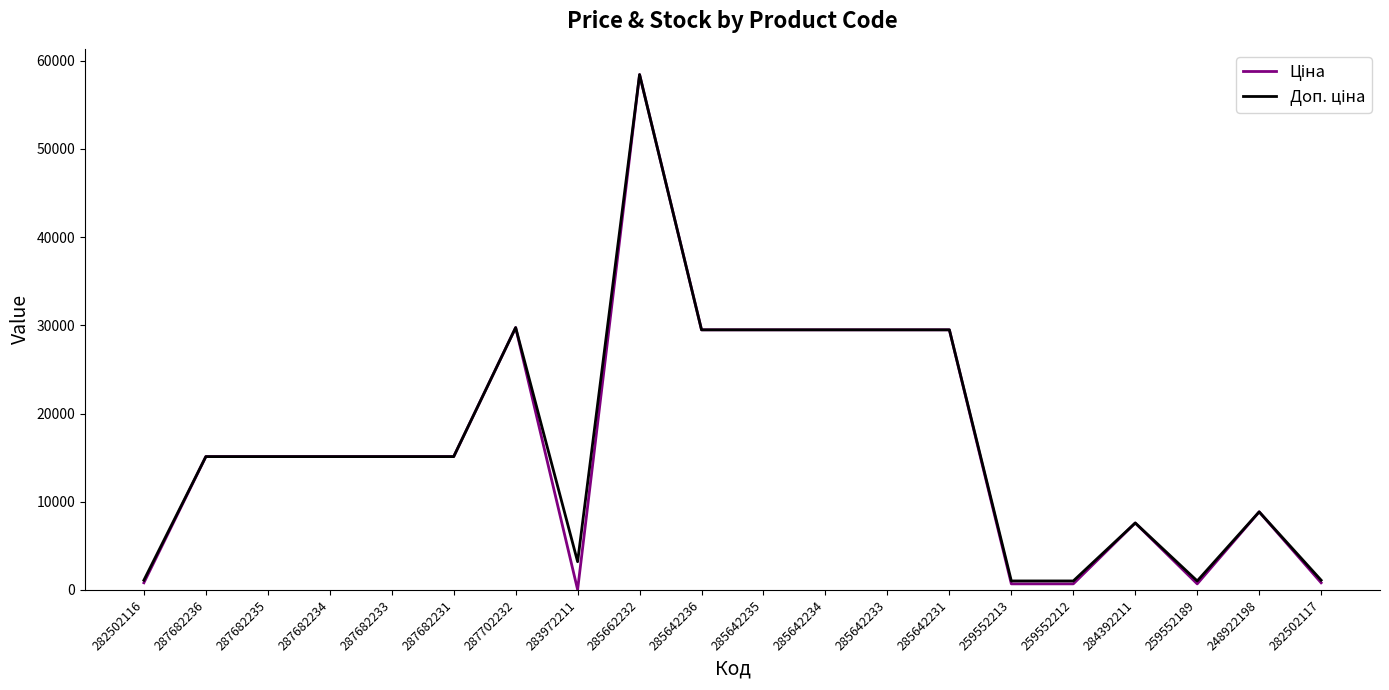

At which category is the sum across all series the highest?

285662232